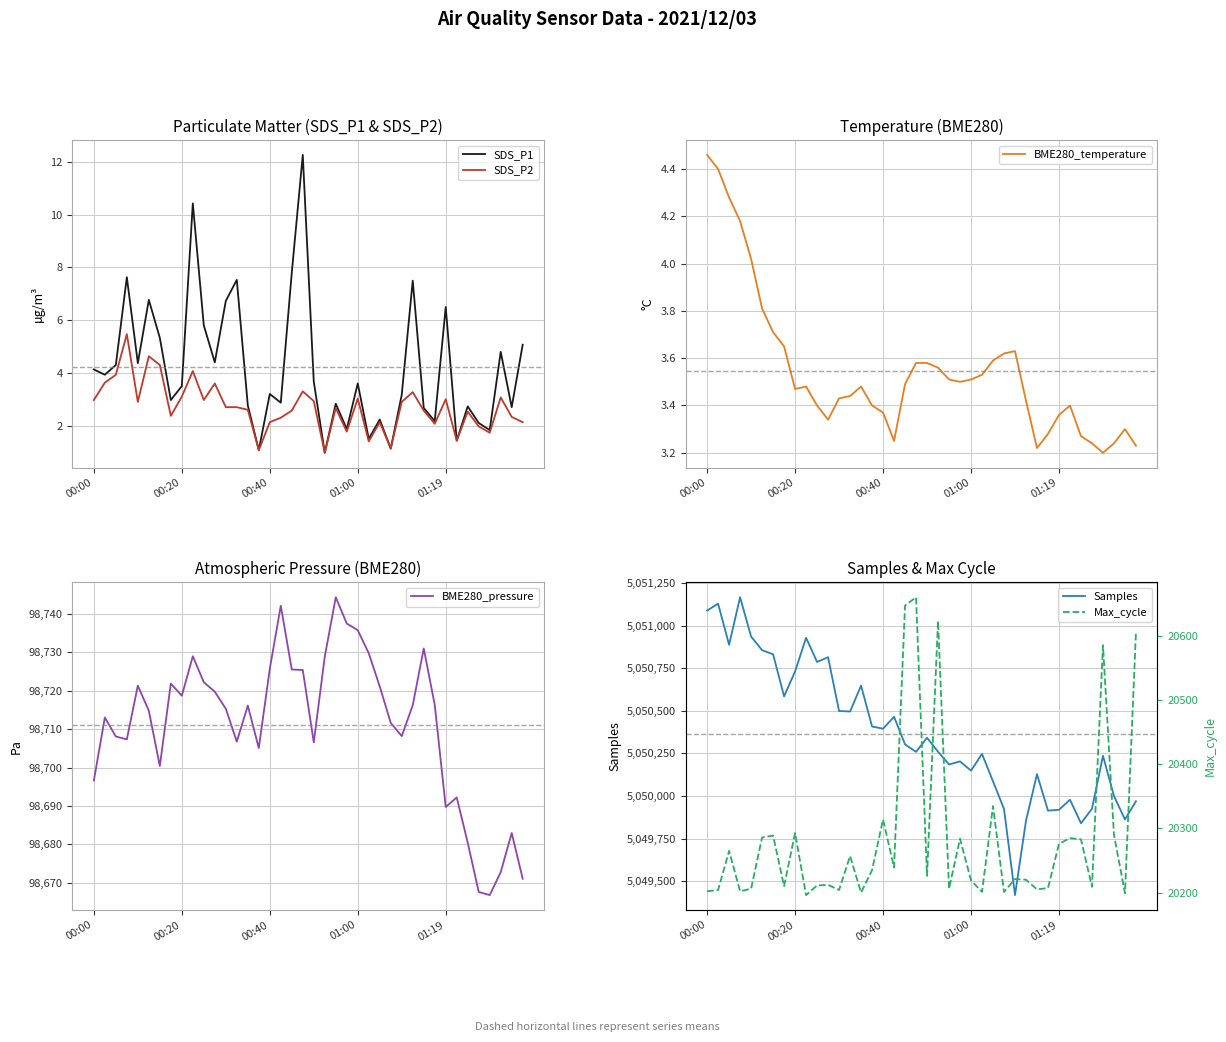

The value of SDS_P1 at 01:00 is 1.8. True or false?

False